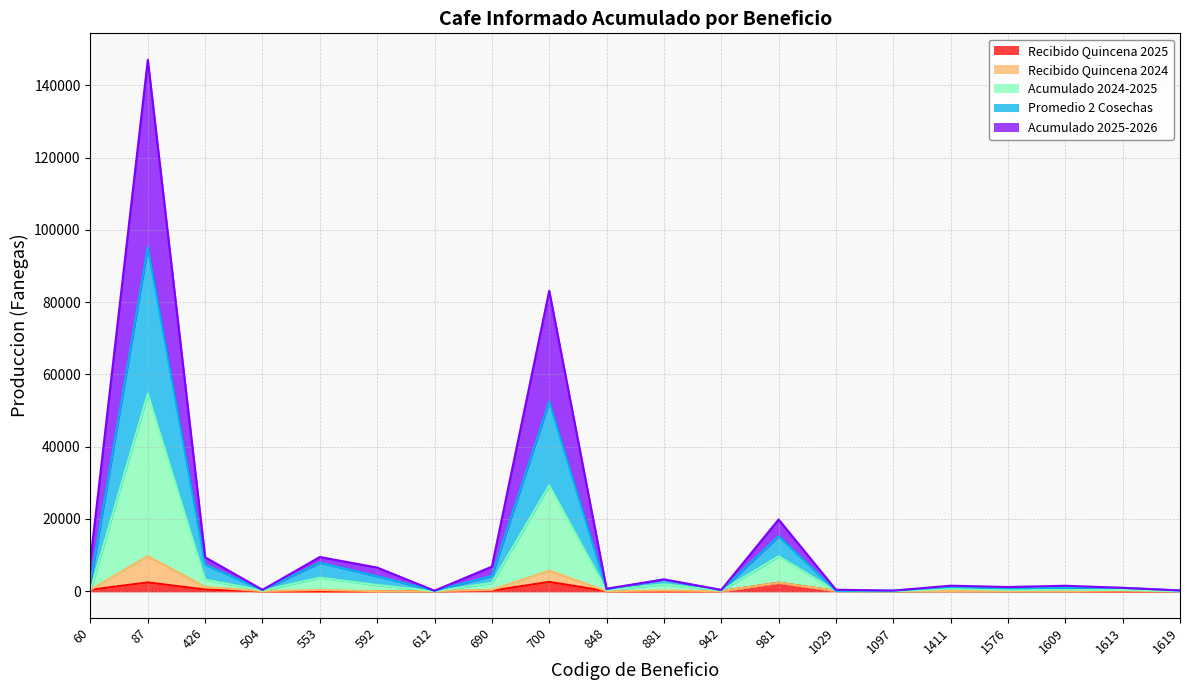

At which category does Promedio 2 Cosechas reach its first local peak?

87